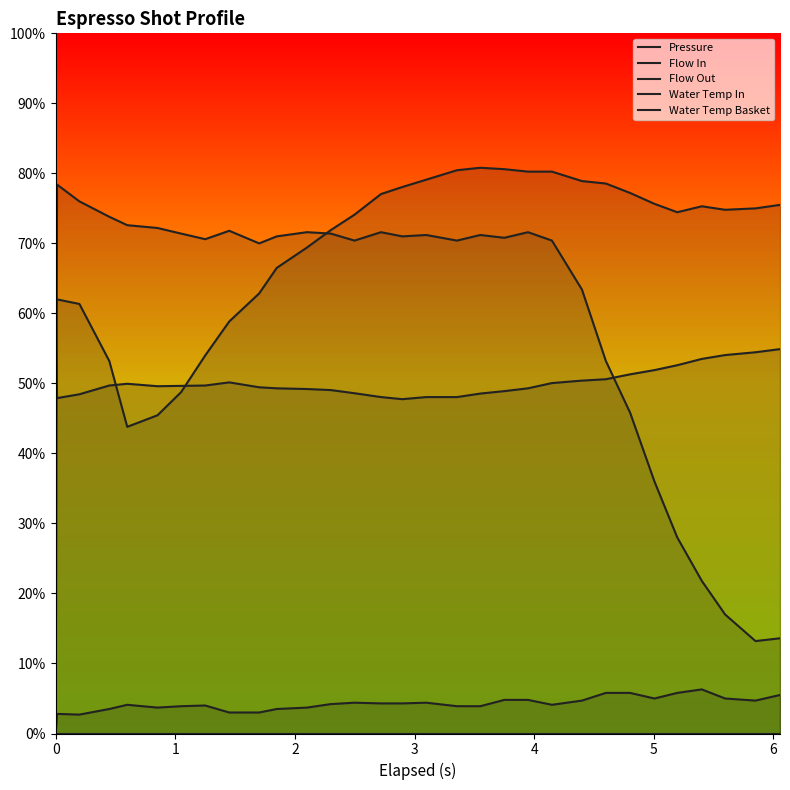

Which series has the largest total across all categories?

Water Temp In